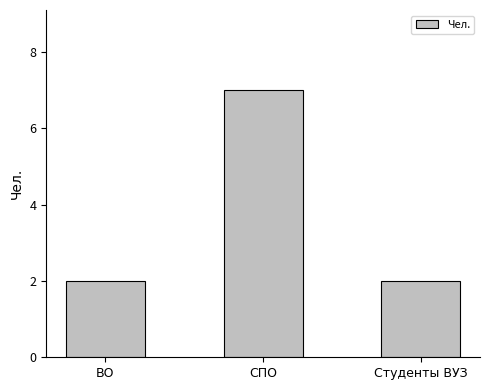

What is the label of the 3rd bar from the left?

Студенты ВУЗ